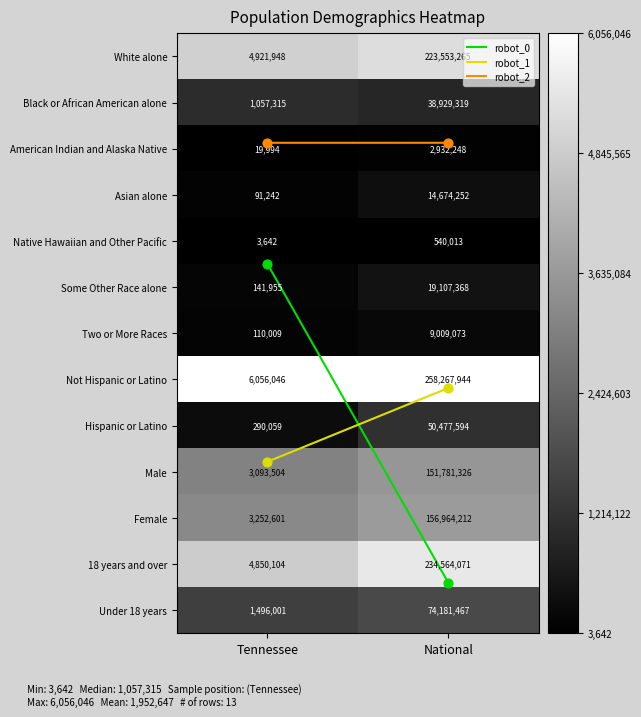

List the series in order of their peak value, highest first.

Not Hispanic or Latino, 18 years and over, White alone, Female, Male, Under 18 years, Hispanic or Latino, Black or African American alone, Some Other Race alone, Asian alone, Two or More Races, American Indian and Alaska Native, Native Hawaiian and Other Pacific